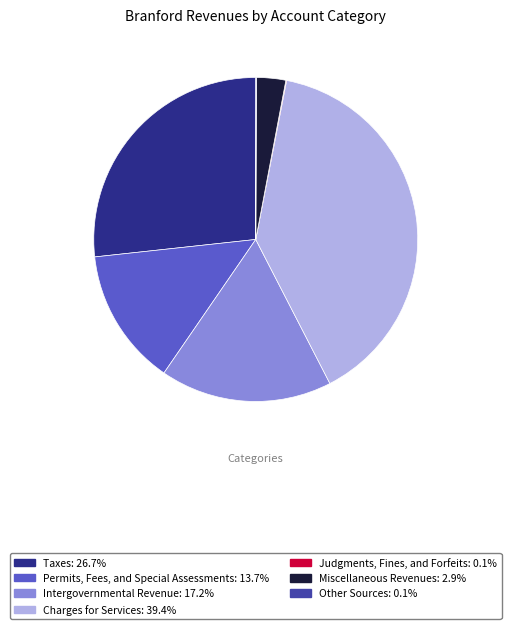

Between Taxes and Permits, Fees, and Special Assessments, which is larger?

Taxes